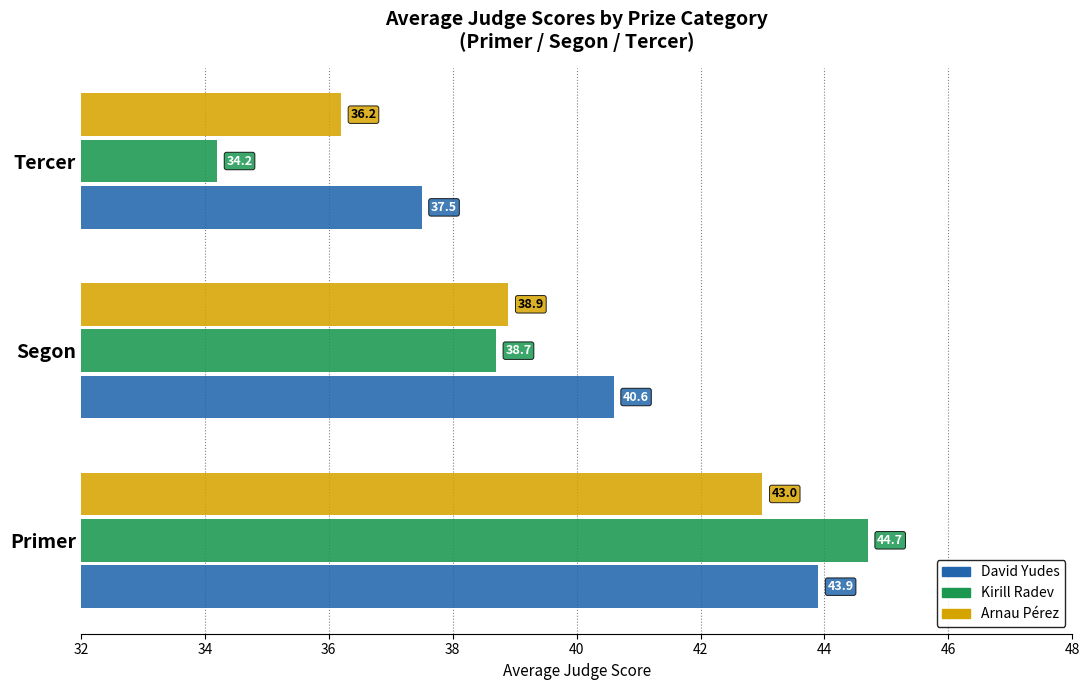

True or false: David Yudes has a value of 70.8 at Segon.

False